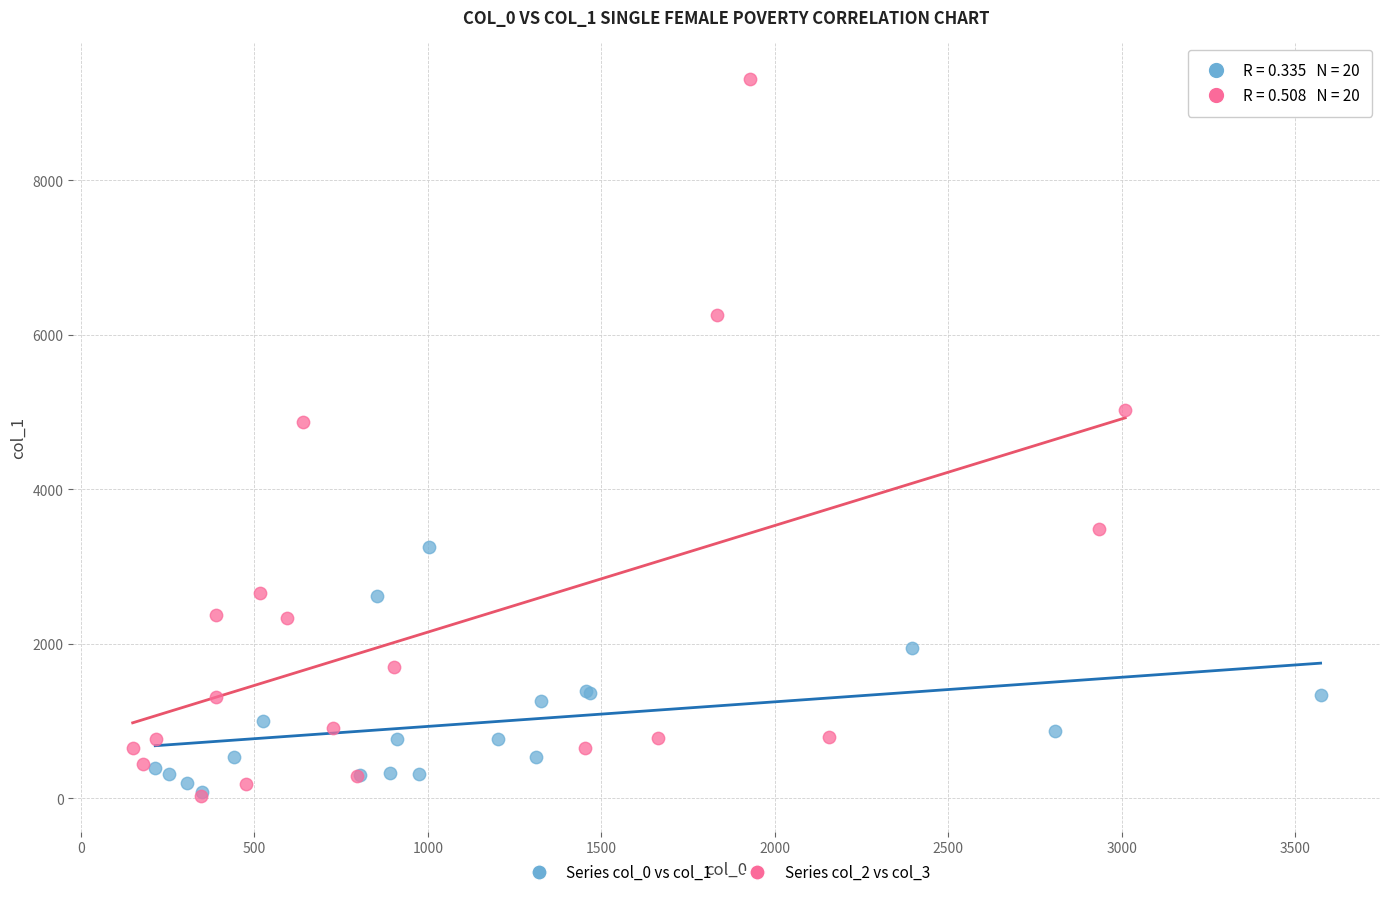

Which series contains the highest Y value?

Series col_2 vs col_3